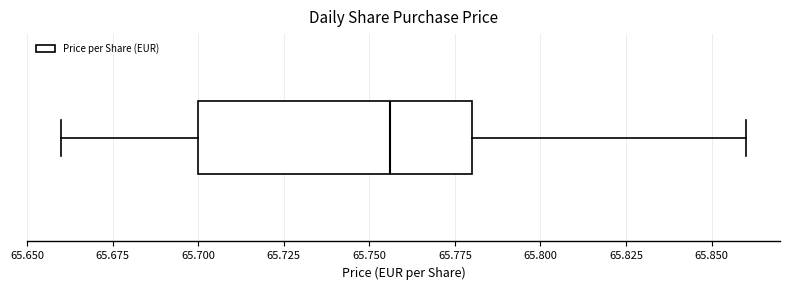

Read this box plot against the x-axis: the position of the median line, the range covered by the box, and the ends of both whiskers. The values are not printed on the chart, so give them approximately, as read against the axis.

median 65.755, box 65.700 to 65.780, whiskers 65.660 to 65.860